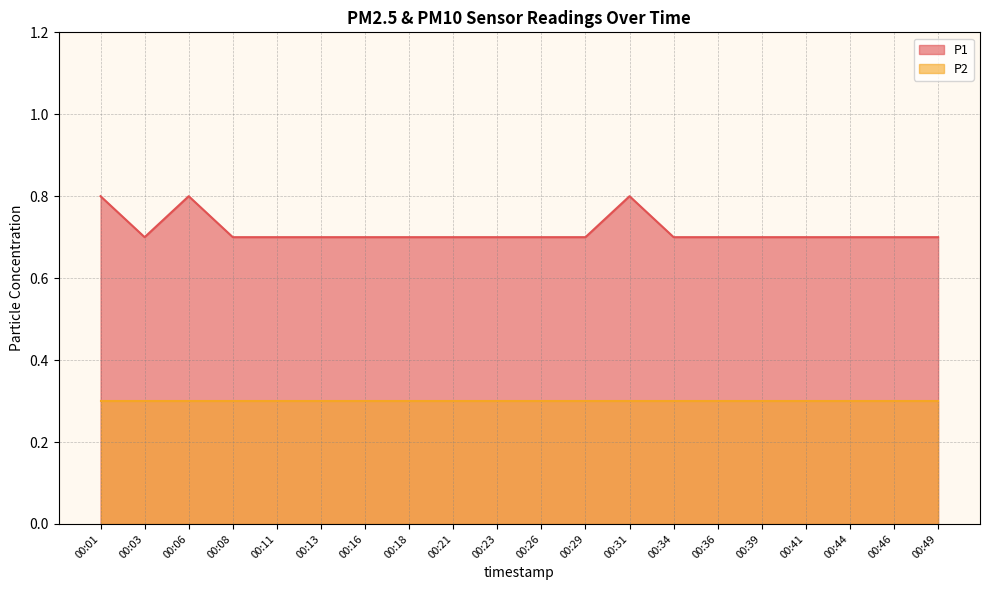

At which category does the chart reach its minimum across all series?

00:03